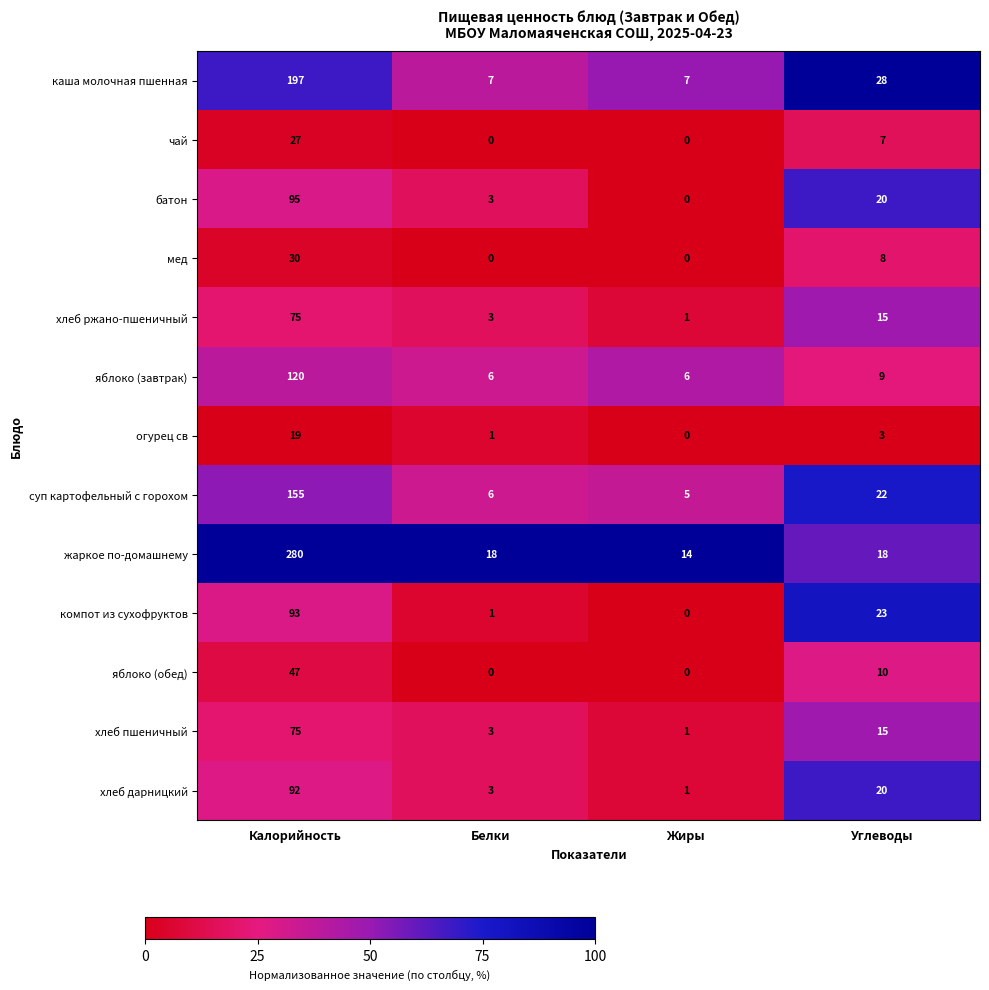

At which category is the sum across all series the highest?

Калорийность